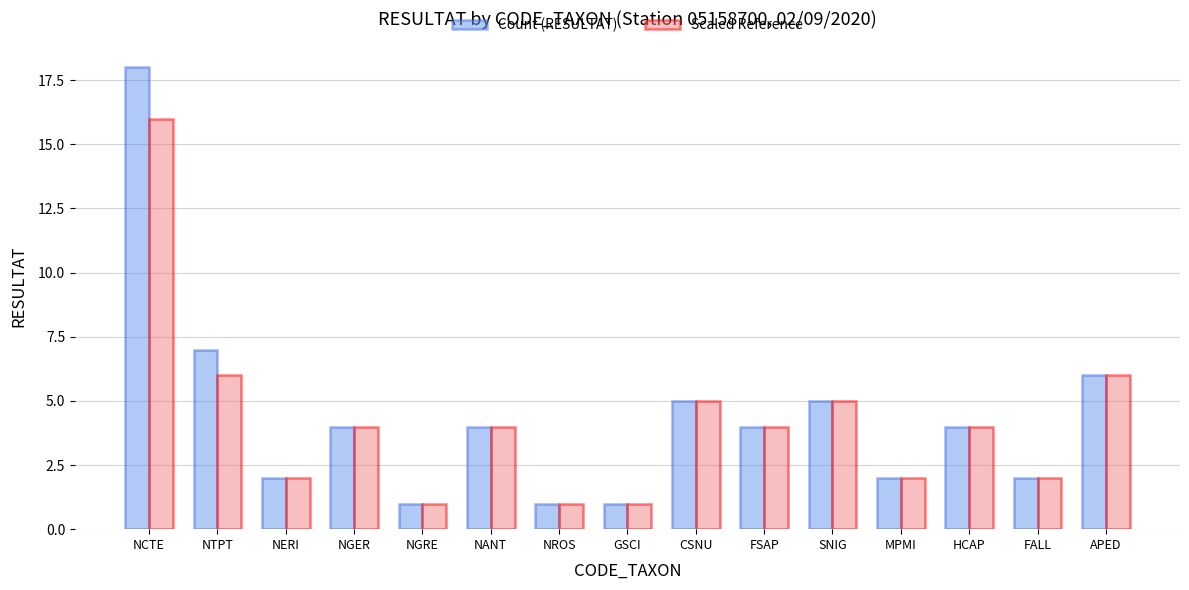

What position from the left is GSCI?

8